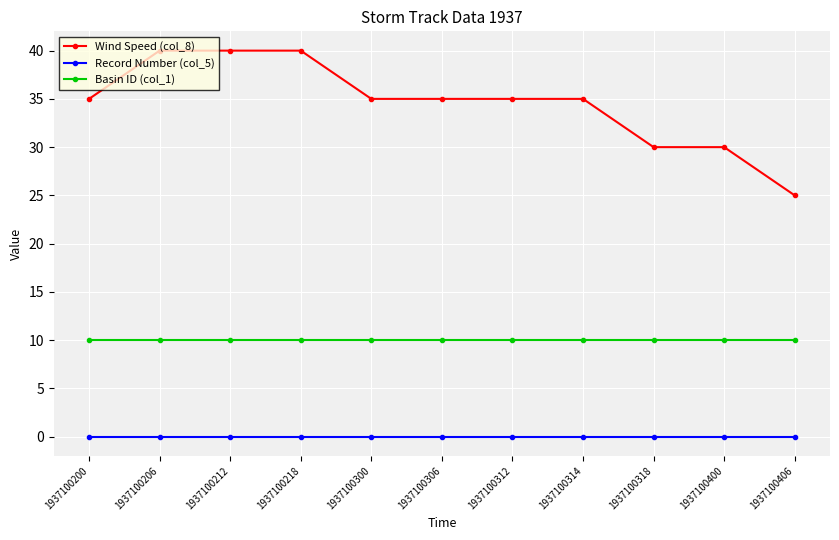

True or false: Wind Speed (col_8) and Basin ID (col_1) intersect in this chart.

False